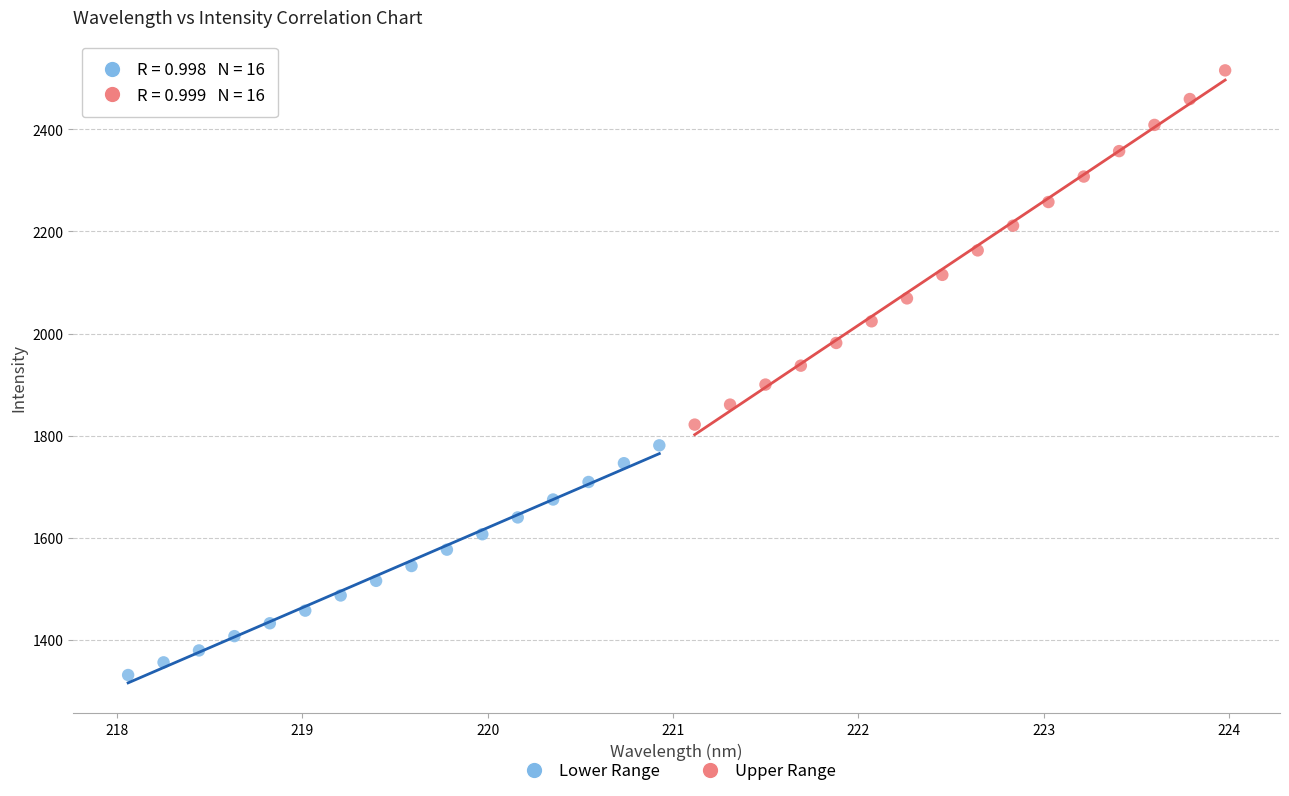

Which series has the largest Y range (max minus min)?

Upper Range